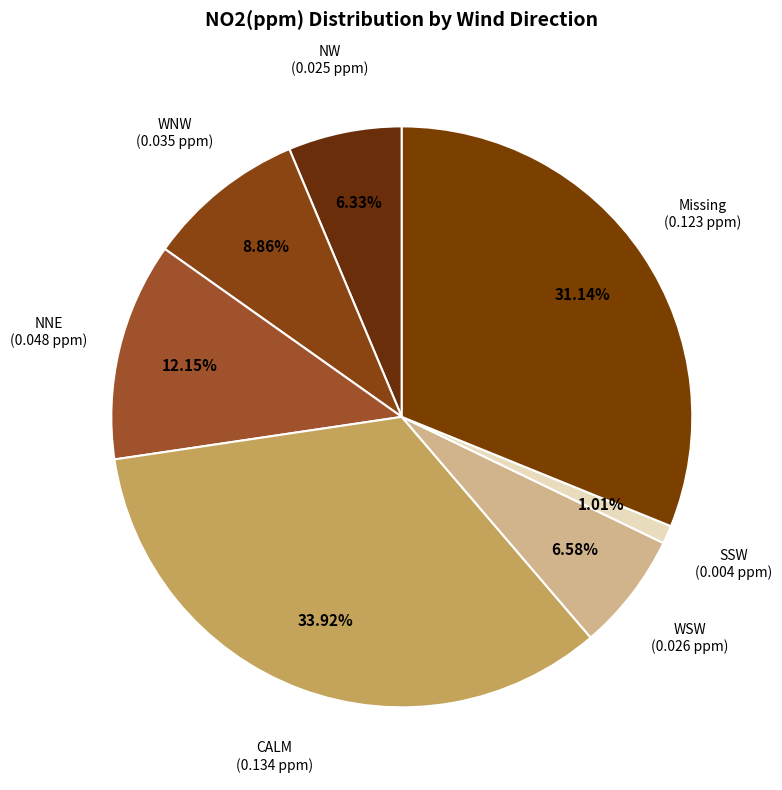

Which slice is the largest?

CALM